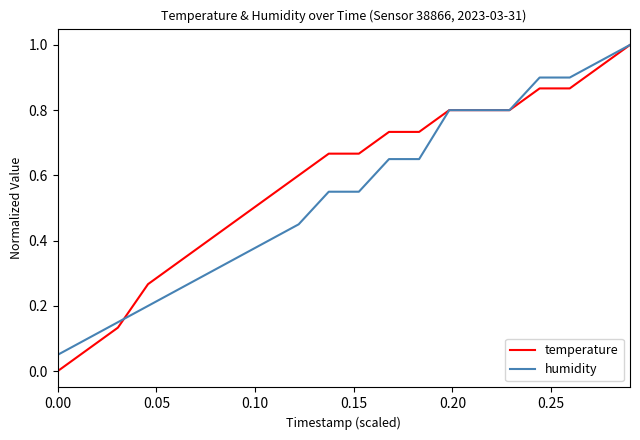

True or false: humidity and temperature cross at least once.

True